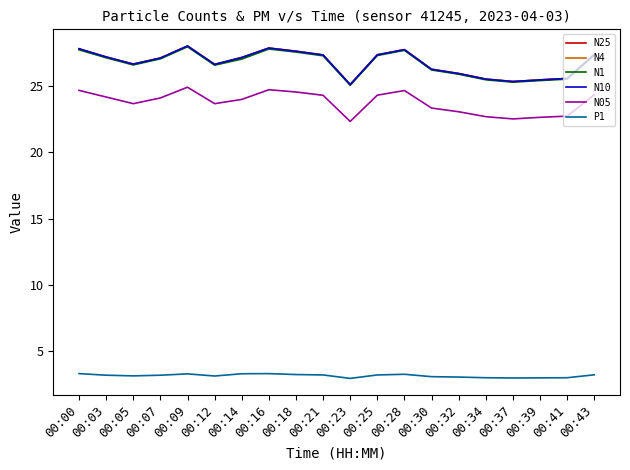

Is this an area chart (filled region under the line)?

No